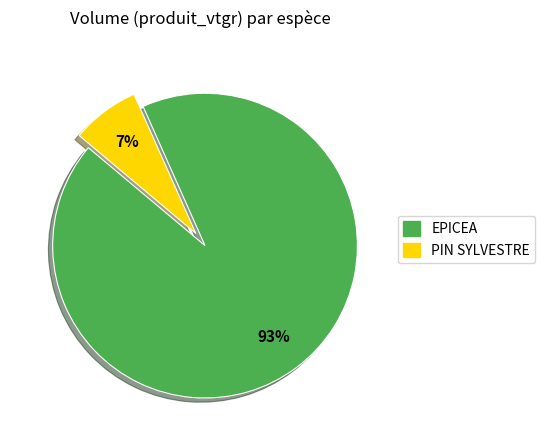

To the nearest percent, what is the average slice percentage?

50%